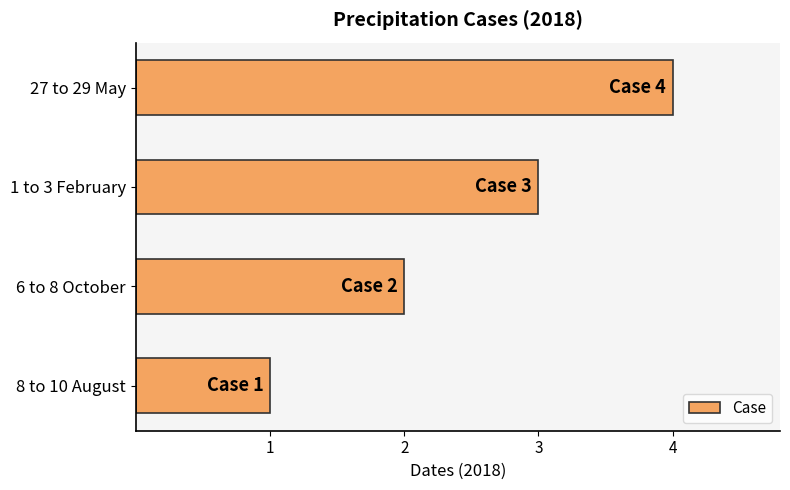

What is the sum of all values?

10